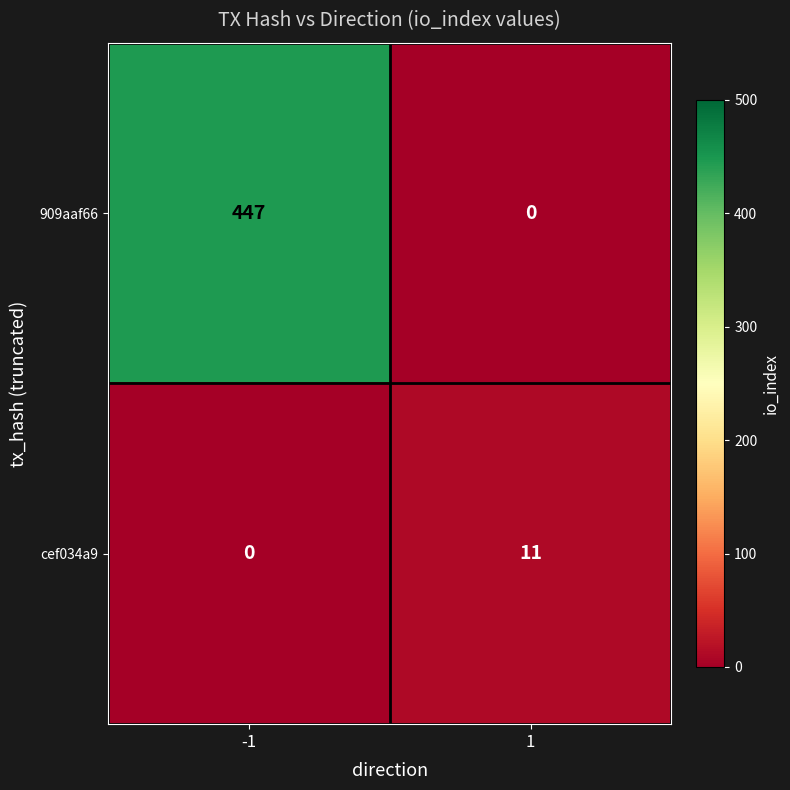

Reading left to right, list all the values displayed in this chart.

909aaf66: 447	0
cef034a9: 0	11